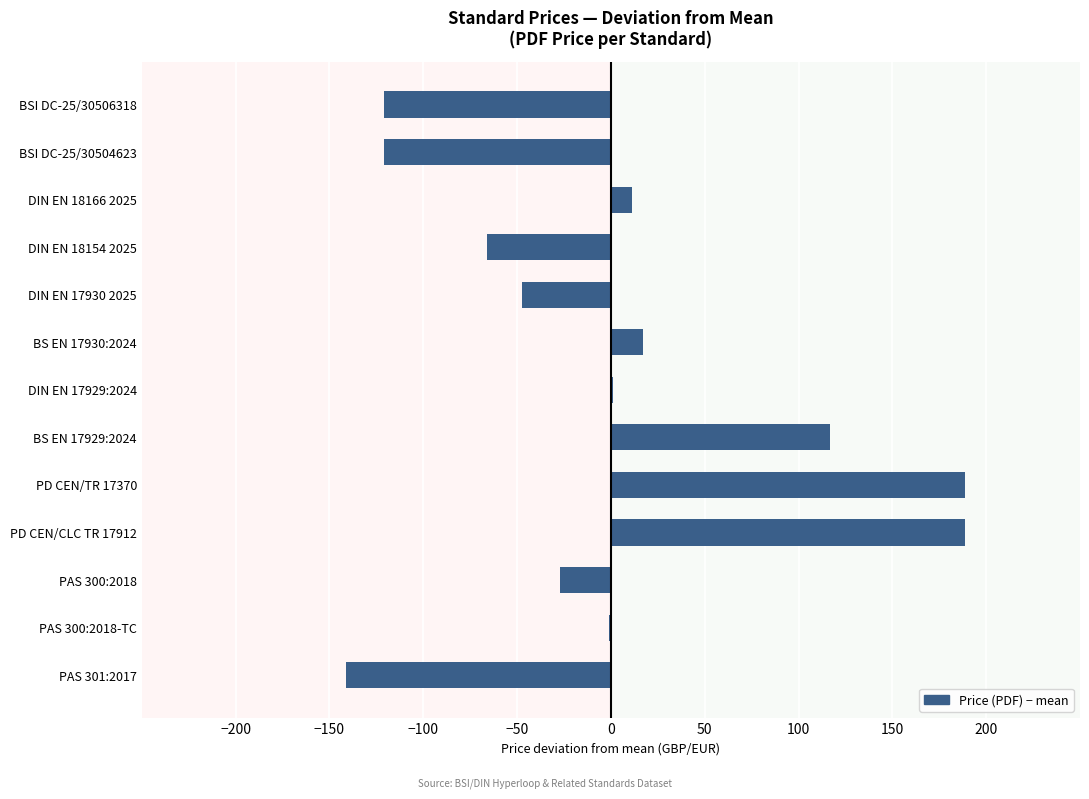

What is the maximum value shown in the chart?

189.0